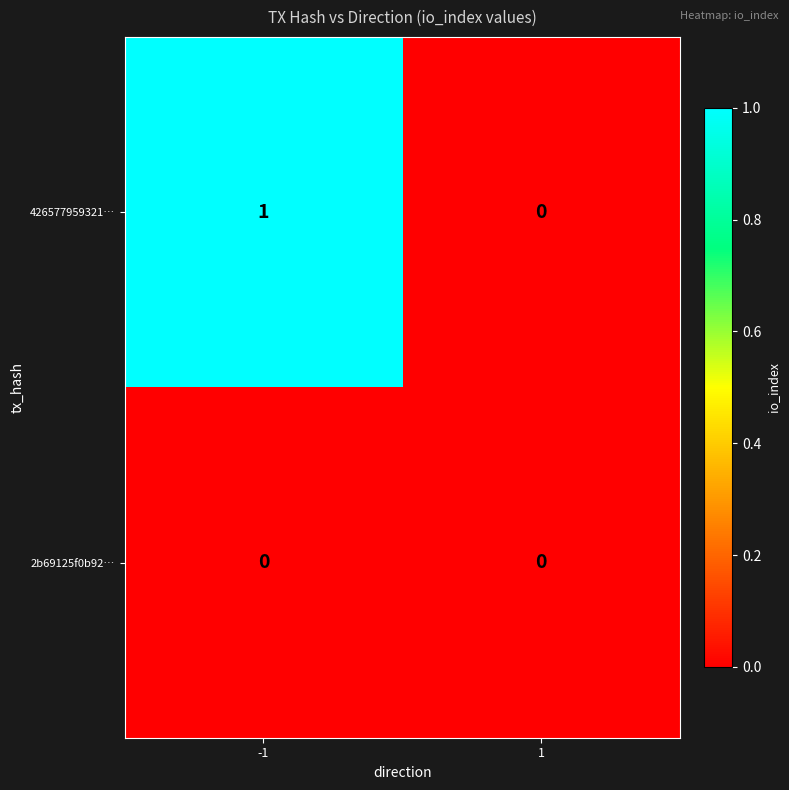

How many series are shown in this chart?

2